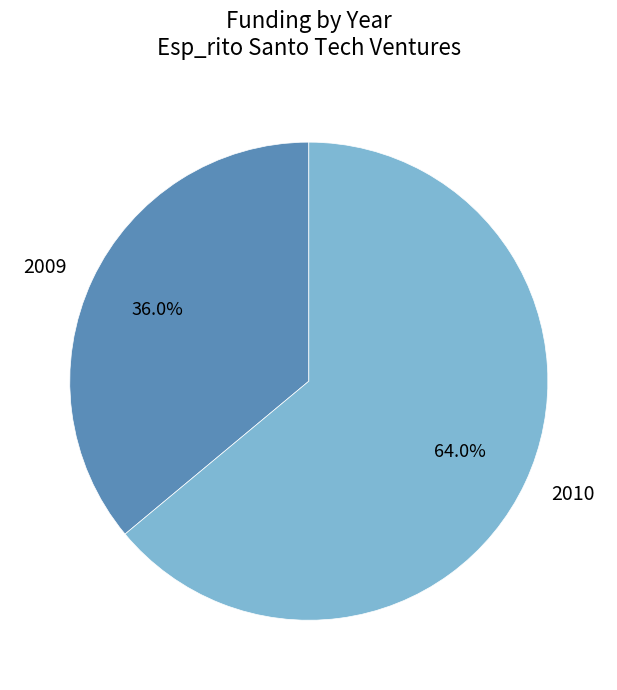

Do 2010 and 2009 together represent more than half of the pie?

Yes